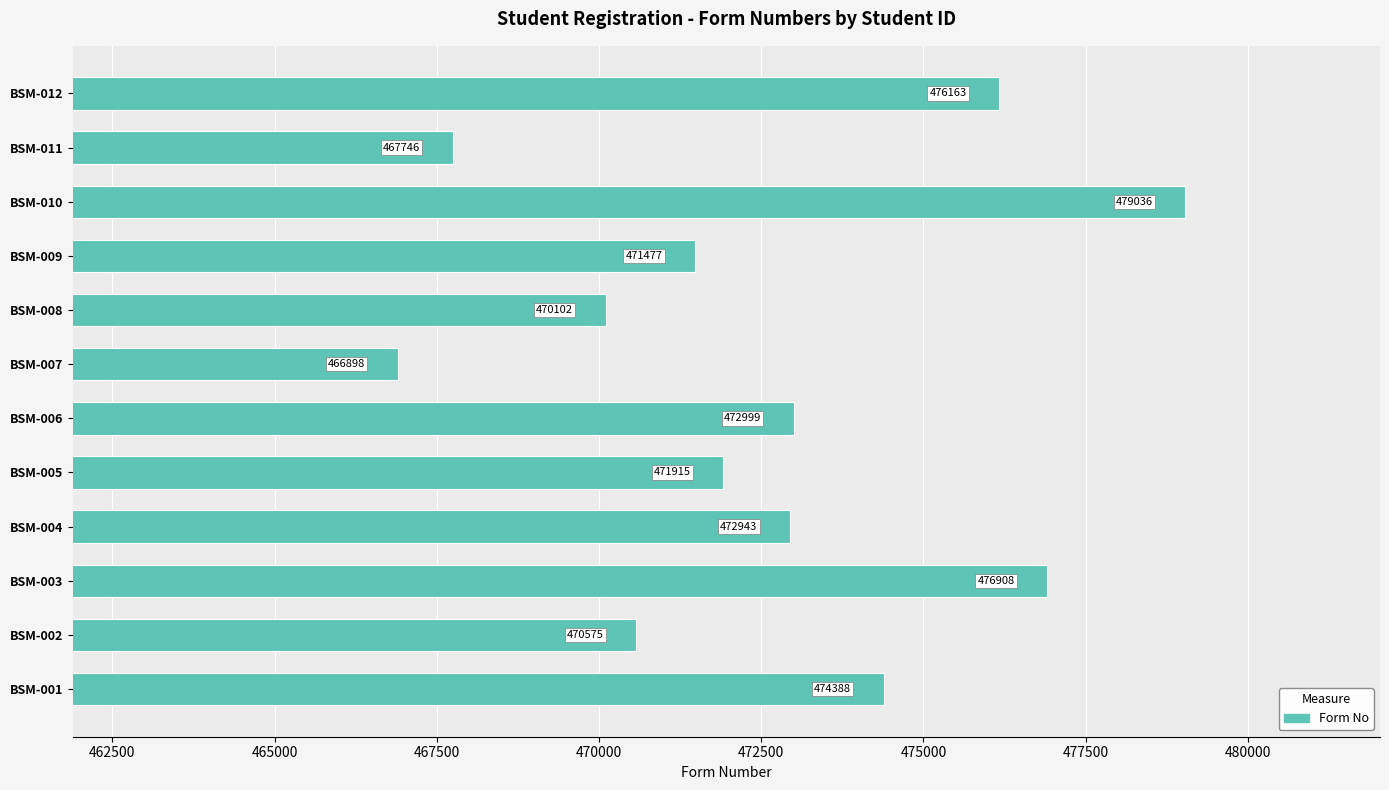

What is the difference between the maximum and minimum values?

12138